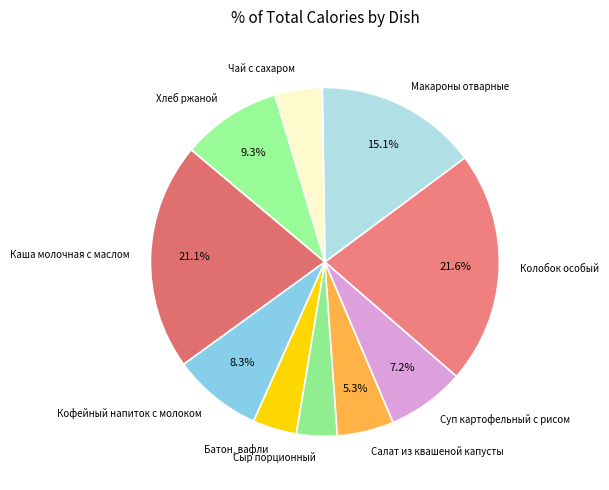

To the nearest percent, what percentage of the pie is Батон, вафли?

4%